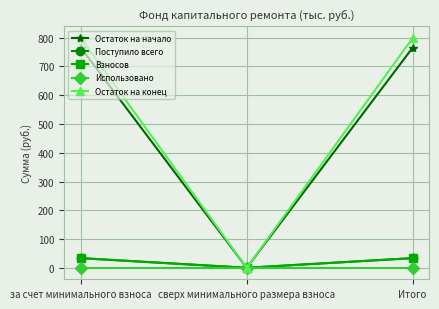

How many data points does each series have?

3